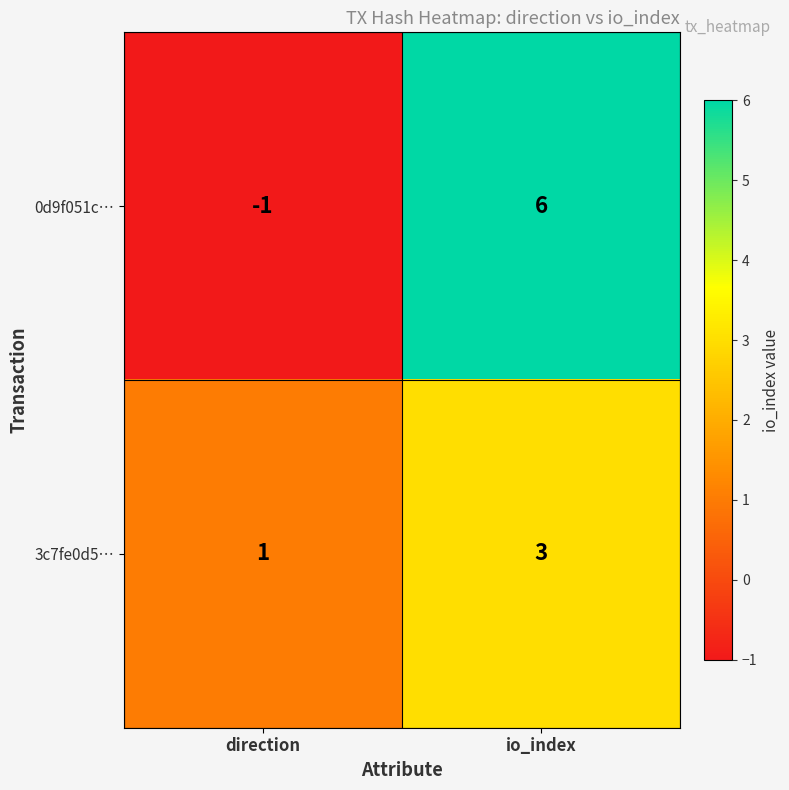

Which category has the lowest value in the 0d9f051c… series?

direction